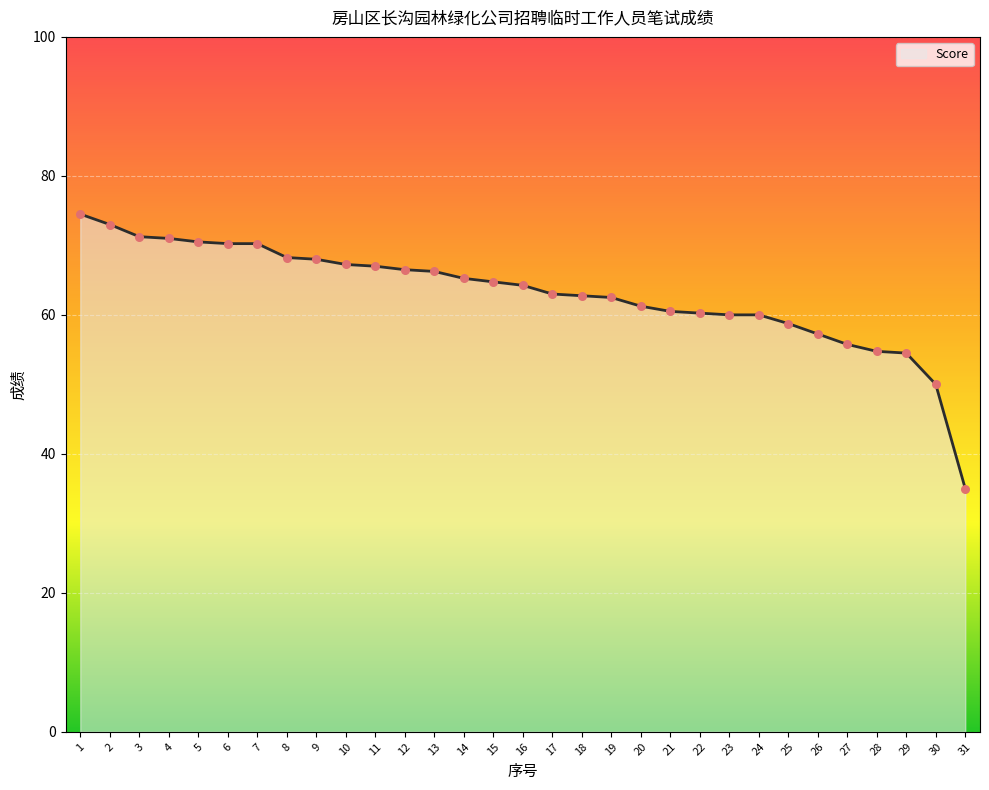

Between 26 and 11, which is larger?

11